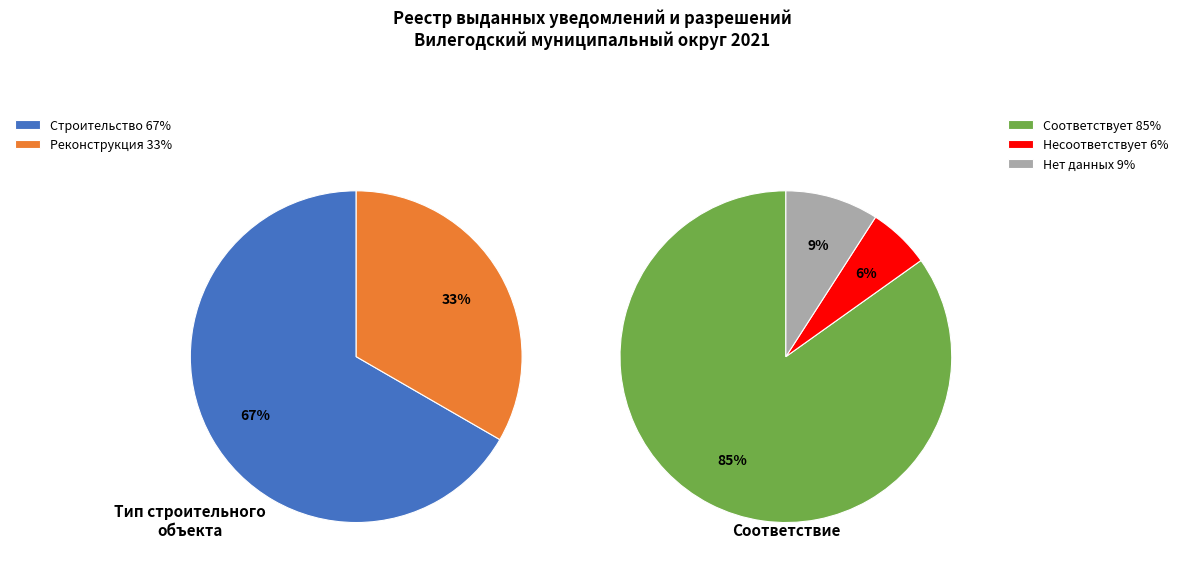

What is the largest slice in the pie chart?

Строительство